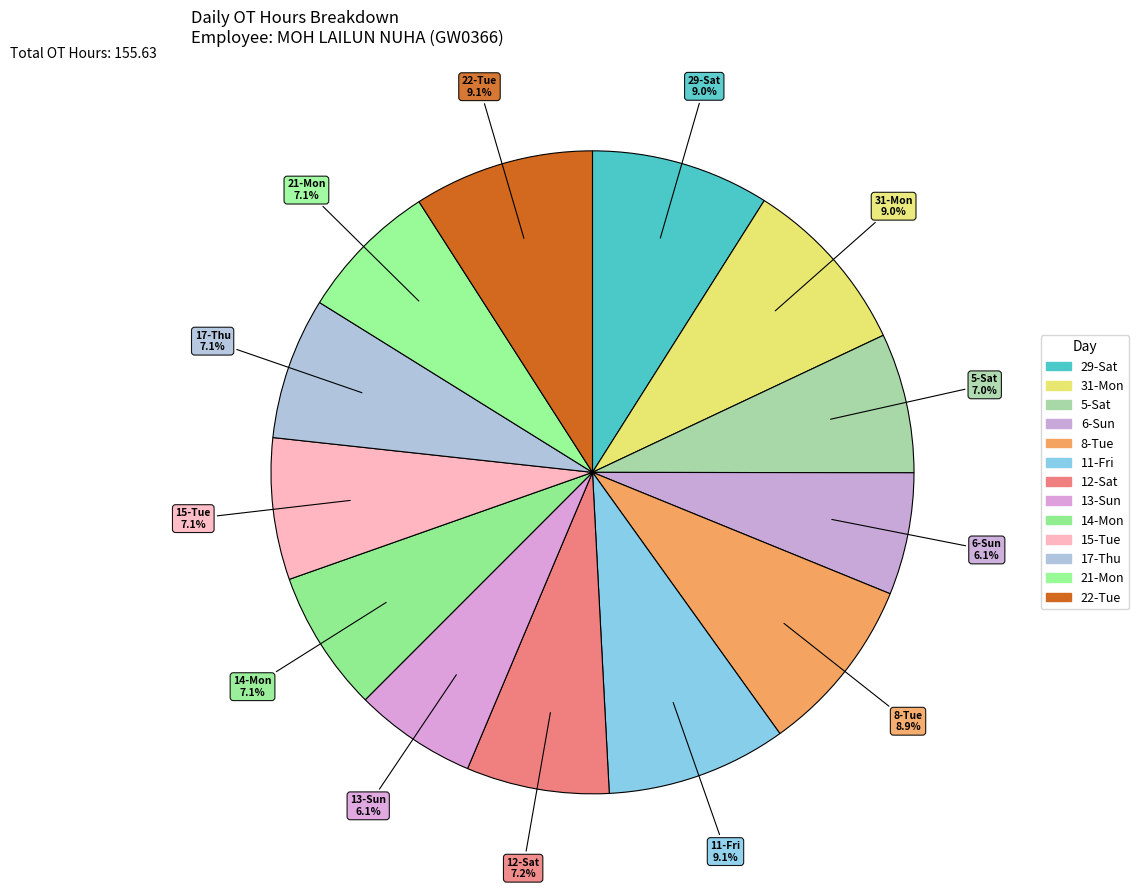

Is it true that 22-Tue is 9% of the pie?

True